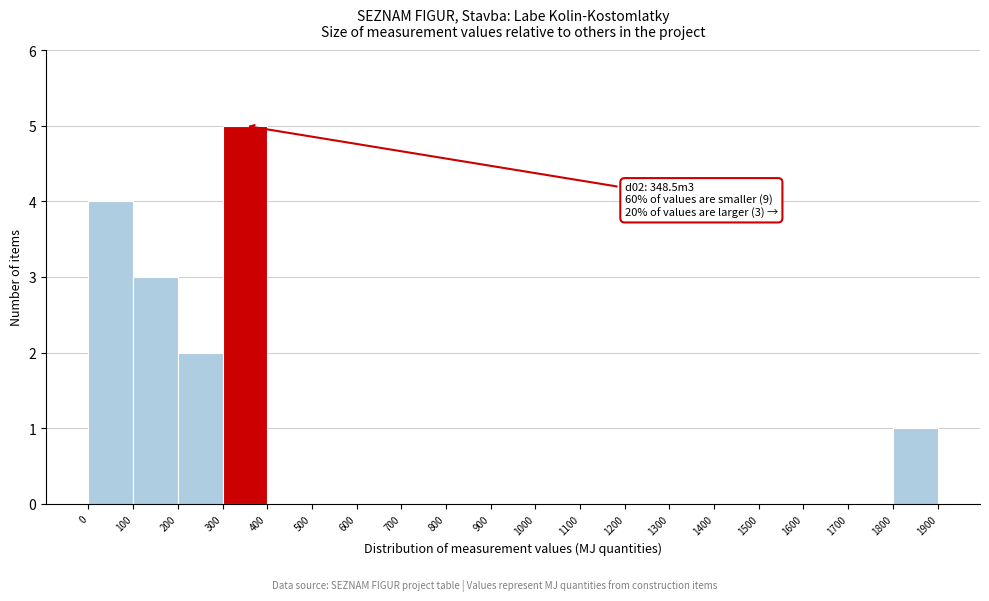

Over which range of the x-axis is the bar tallest?

300 to 400